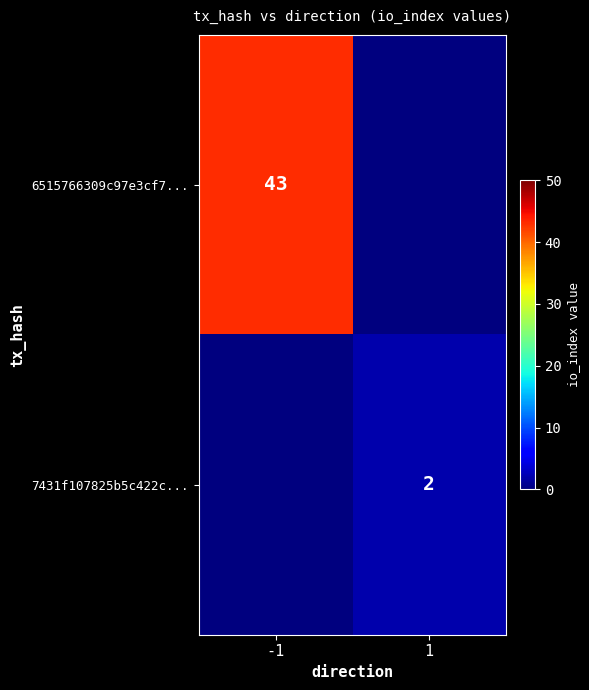

Is it true that 6515766309c97e3cf7... equals 43 at -1?

True